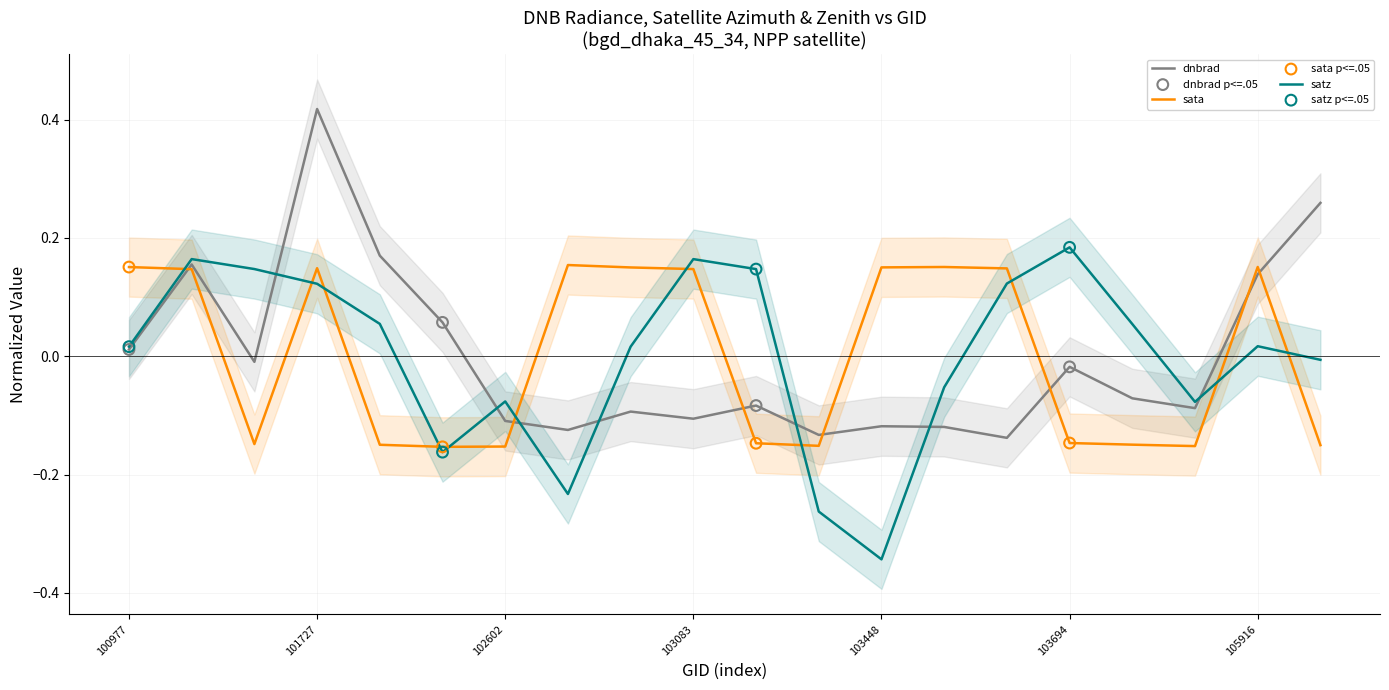

Which series contains the highest Y value?

dnbrad